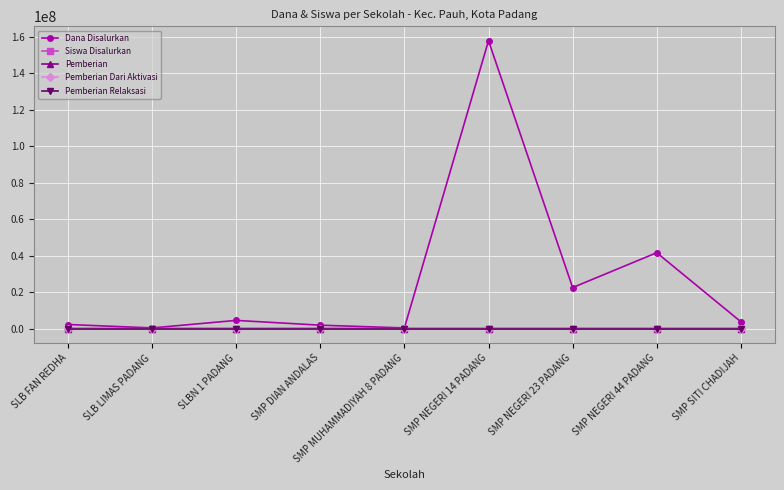

Does the chart display data point markers on the line(s)?

Yes